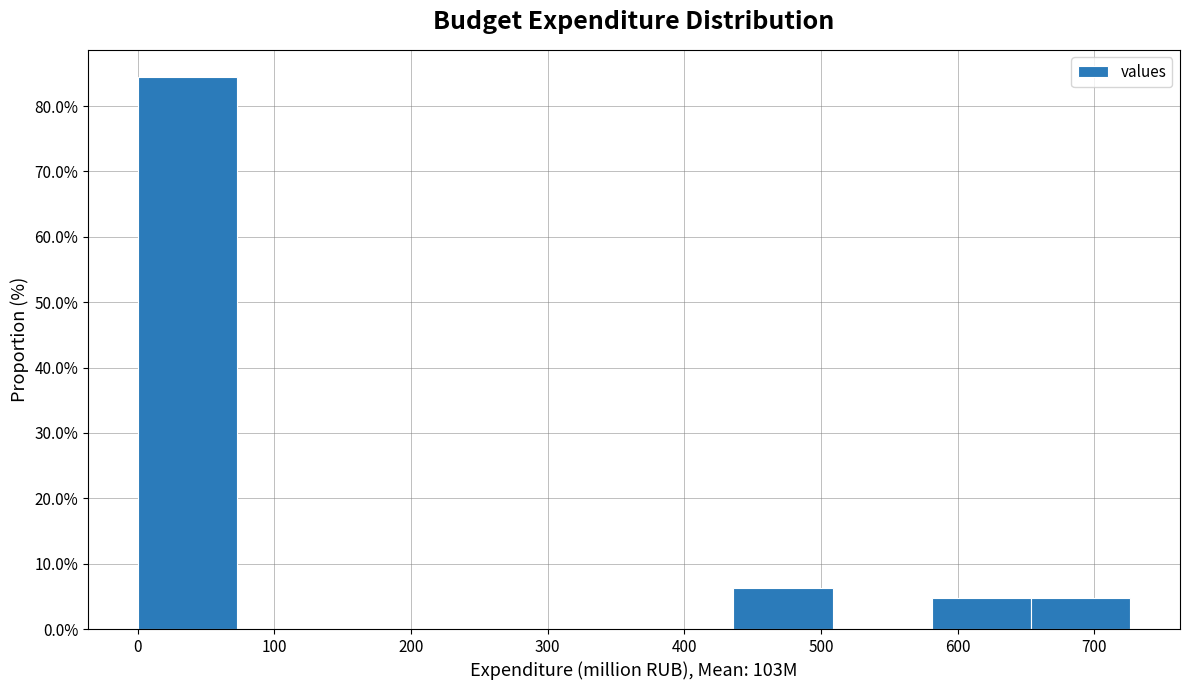

Which range on the x-axis has the tallest bar?

0 to 70